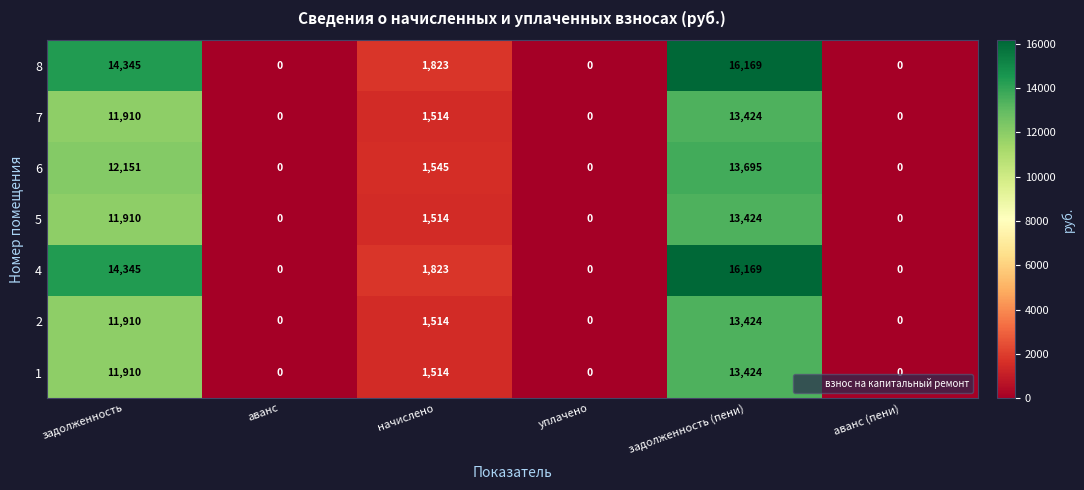

The 6 series shows 3417 at задолженность (пени). True or false?

False